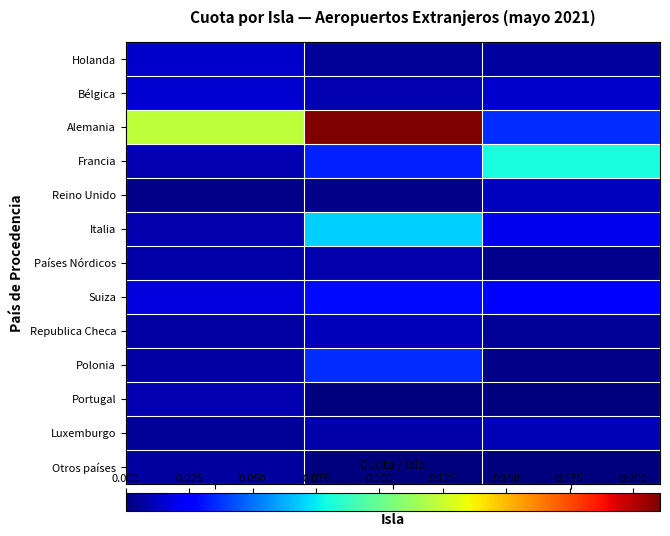

Between Fuerteventura and Lanzarote, which is larger?

Lanzarote